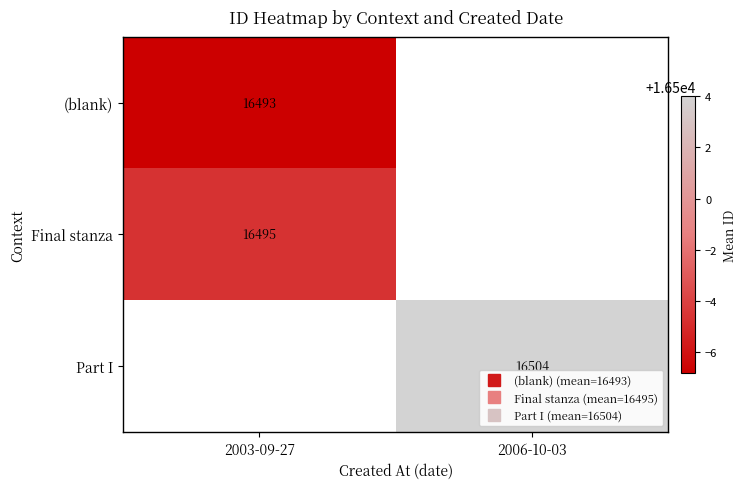

At which label does Final stanza reach its minimum?

2003-09-27